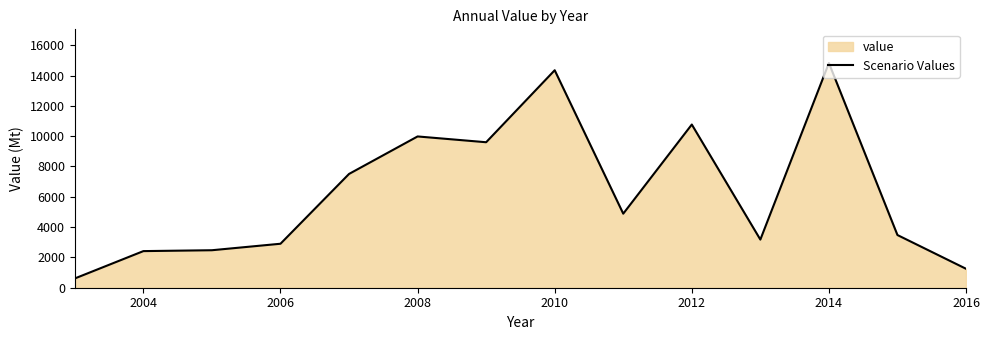

How many lines are shown in the chart?

1